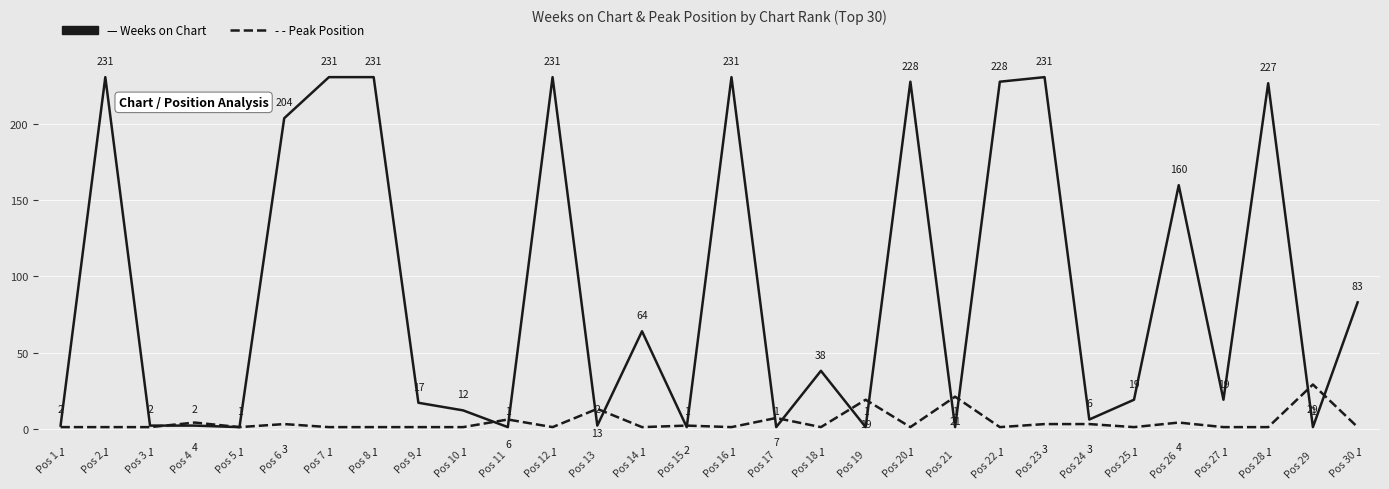

What is the greatest value displayed?

231